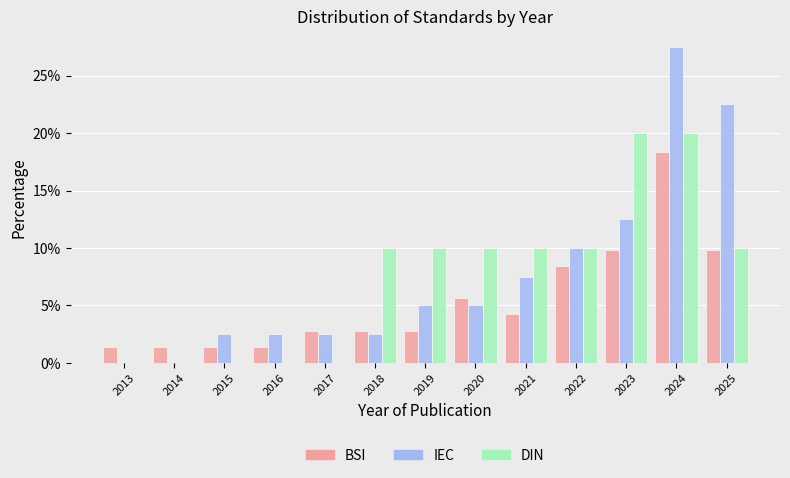

The DIN series shows 10.0 at 2022. True or false?

True